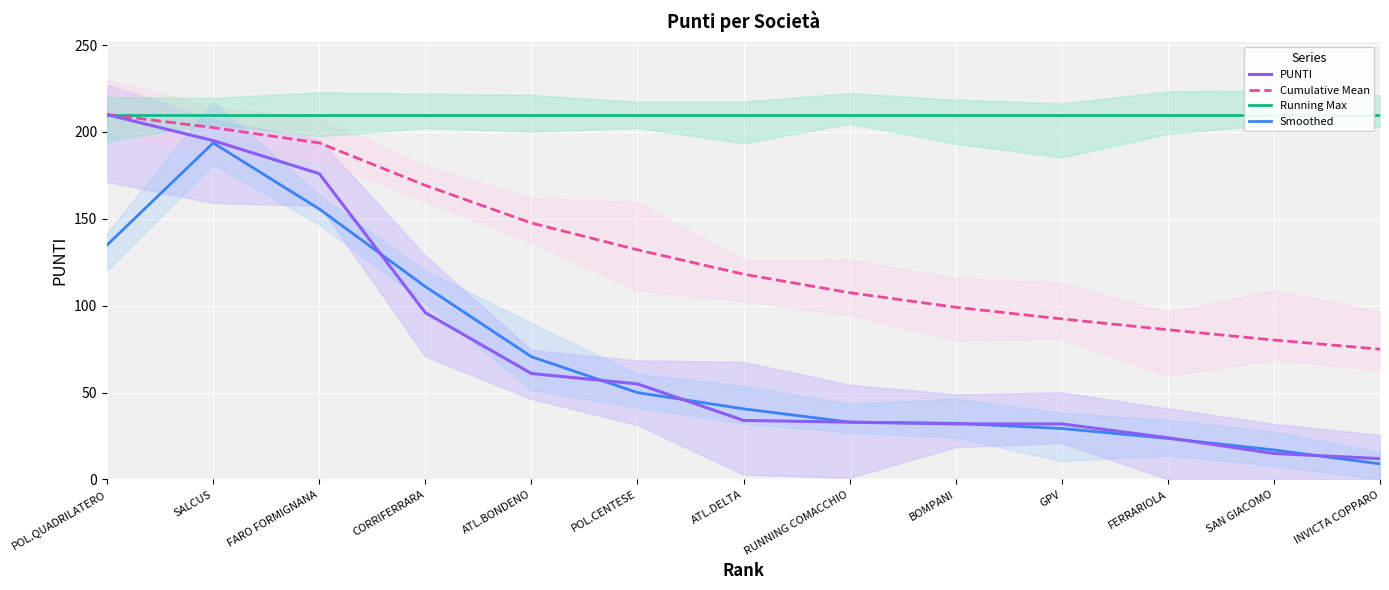

Rank the series at POL.CENTESE from highest to lowest value.

Running Max, Cumulative Mean, PUNTI, Smoothed